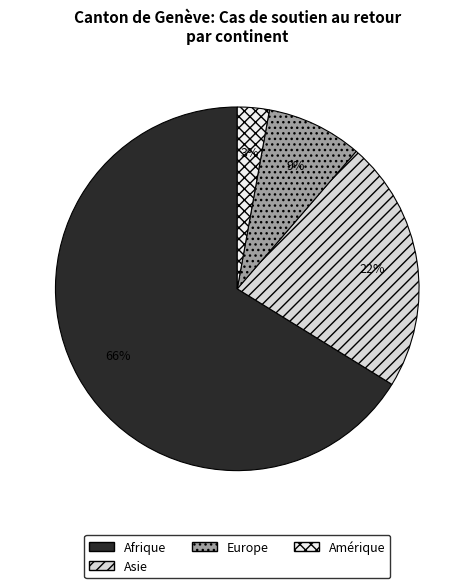

Count the number of slices in the pie.

4